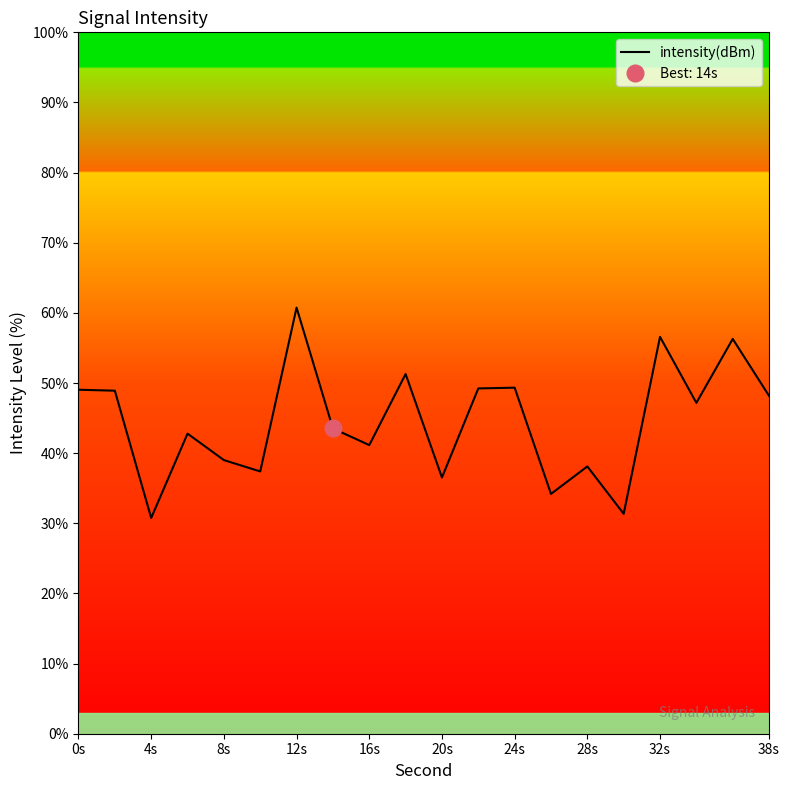

How many lines are shown in the chart?

1